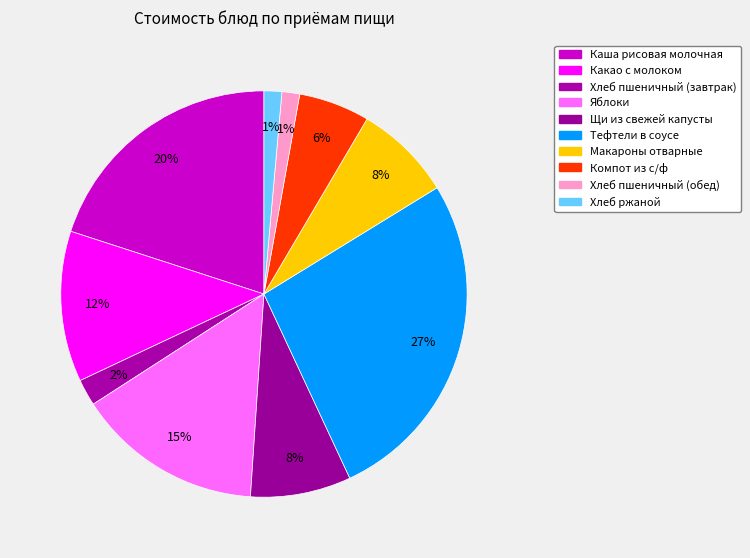

What is the smallest slice in the pie chart?

Хлеб пшеничный (обед)